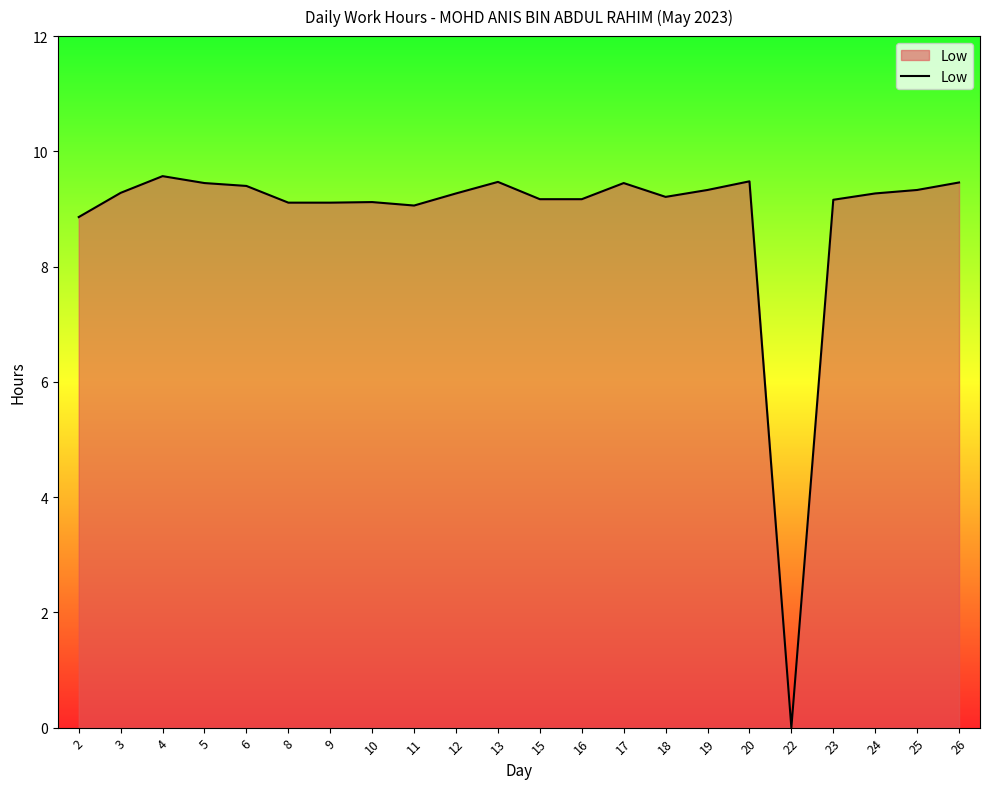

What is the greatest value displayed?

9.6